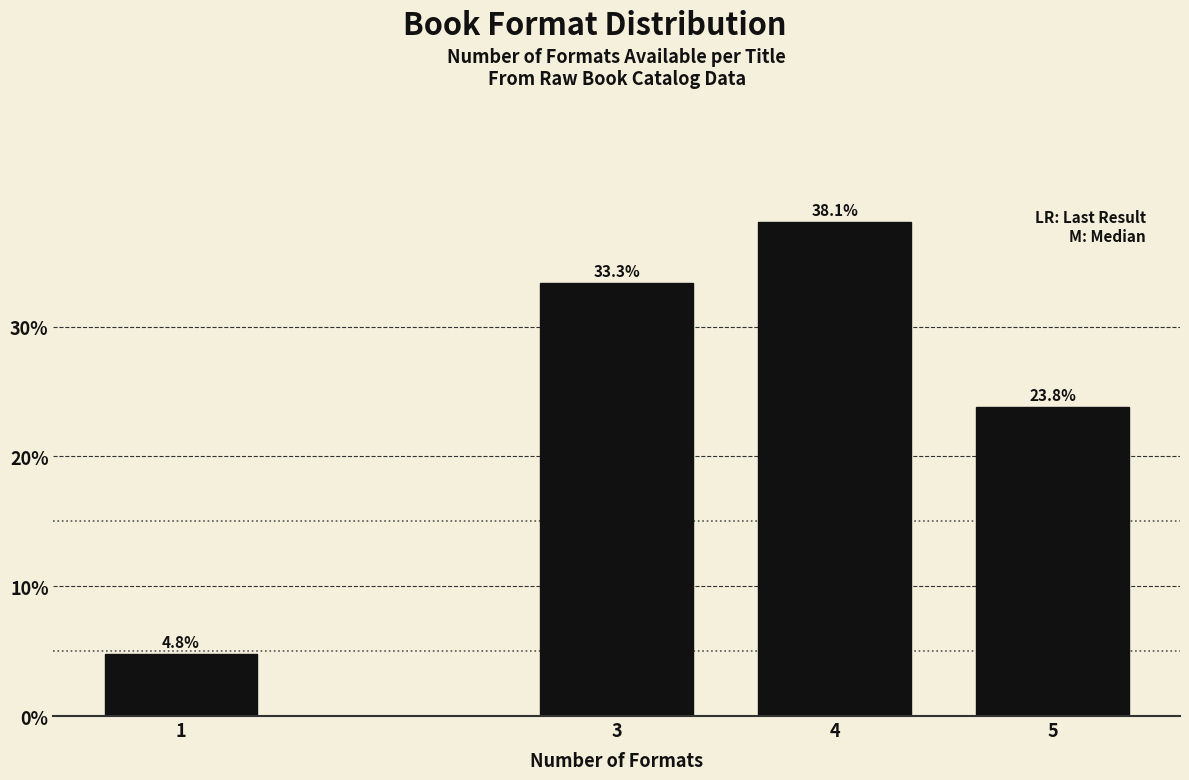

Reading right to left, extract all data points from this chart.

5=23.8	4=38.1	3=33.3	1=4.8